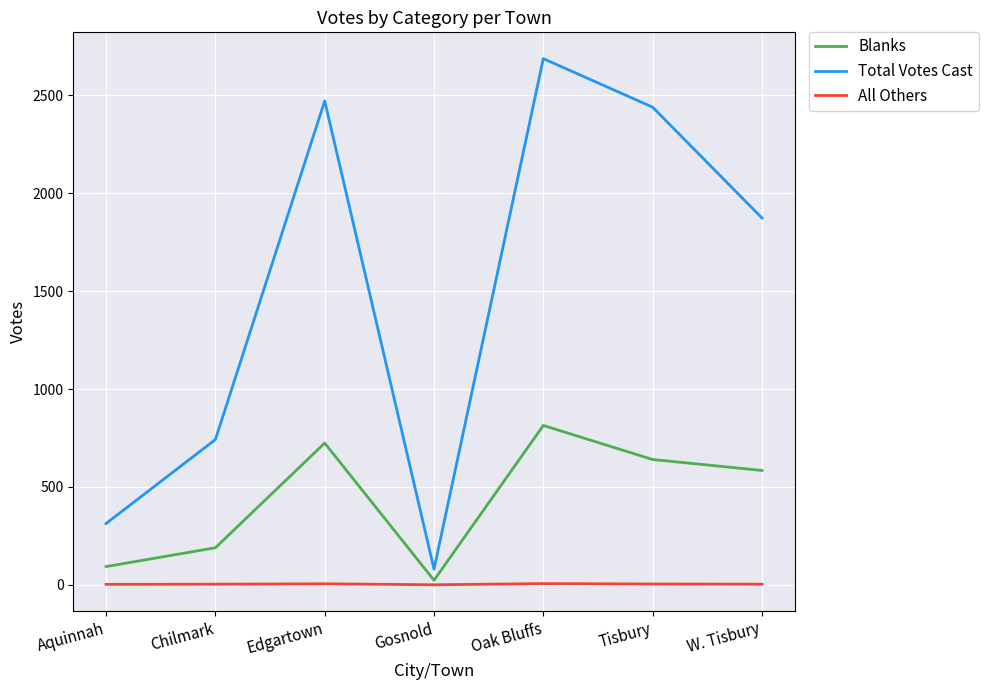

The value of Total Votes Cast at Tisbury is 2440. True or false?

True